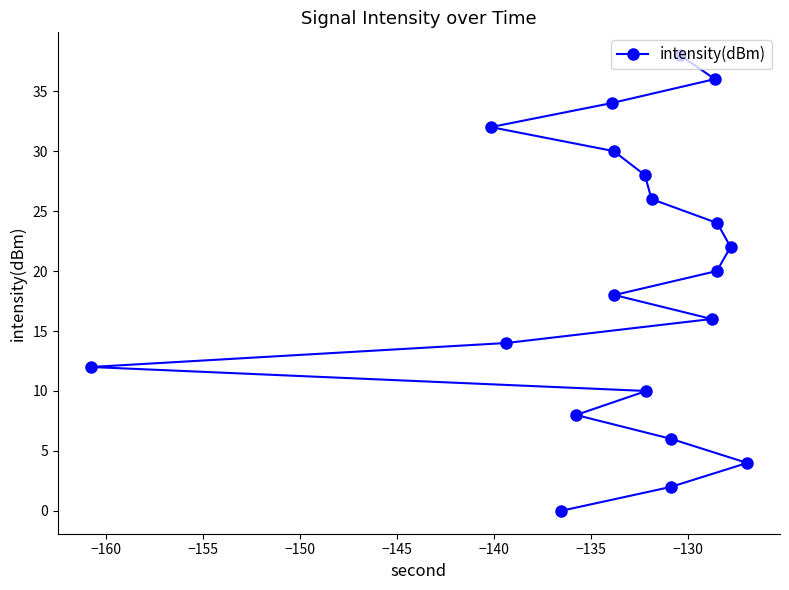

What is the value of the 19th point from the left?

22